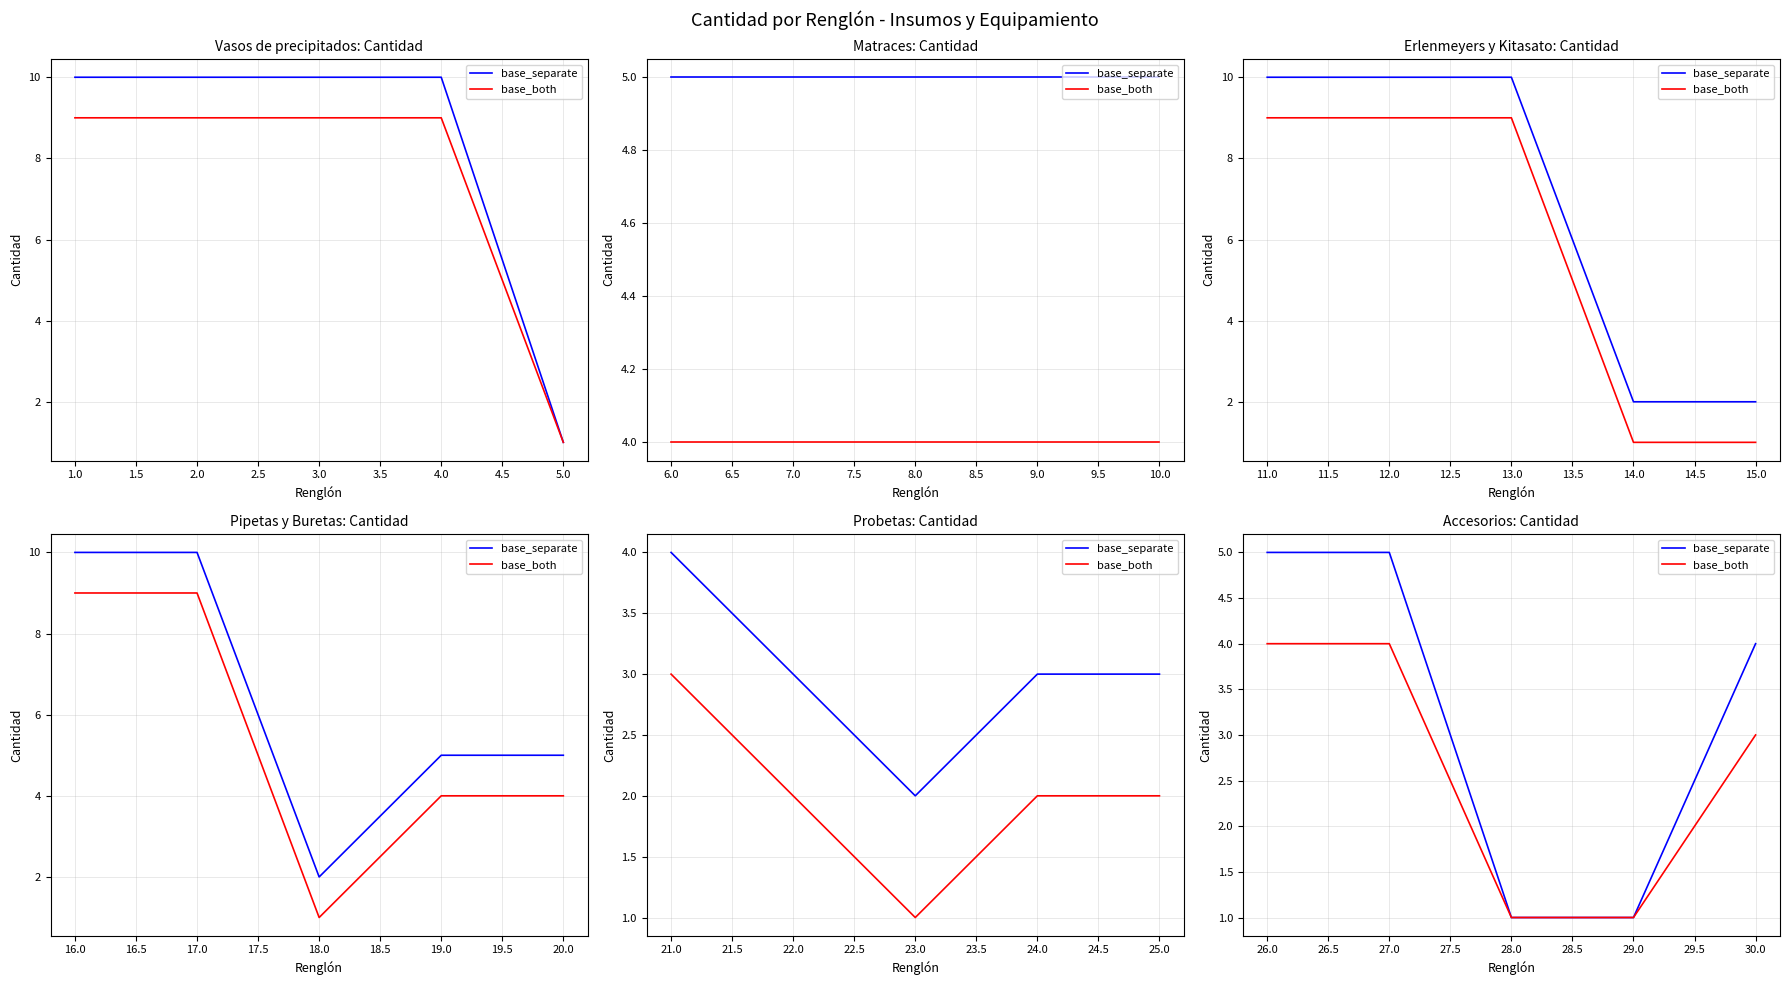

The value of base_separate at 30.0 is 2. True or false?

False